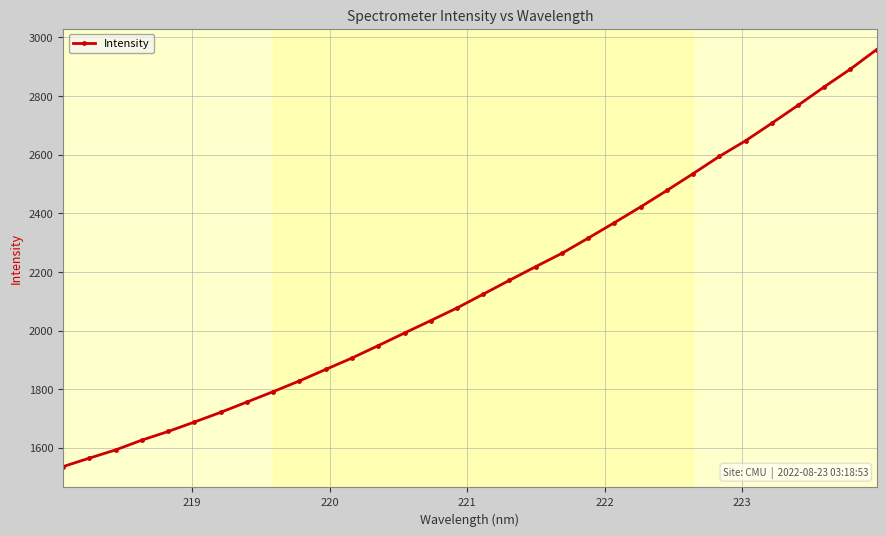

What is the value of the 32nd point from the left?

2958.7